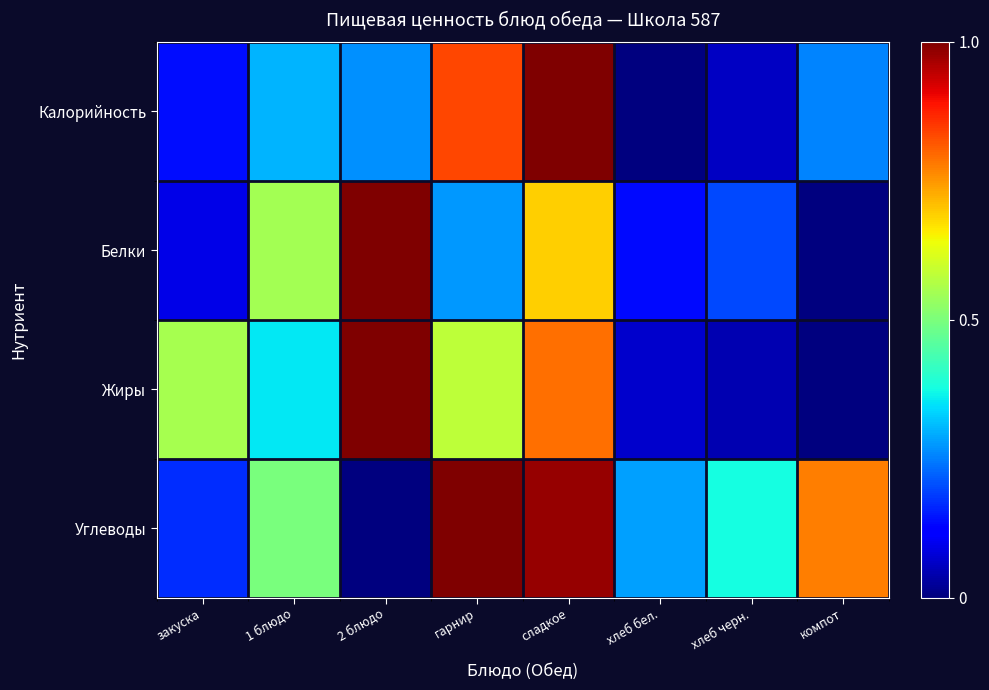

Between 1 блюдо and гарнир, which series saw the biggest shift?

Калорийность